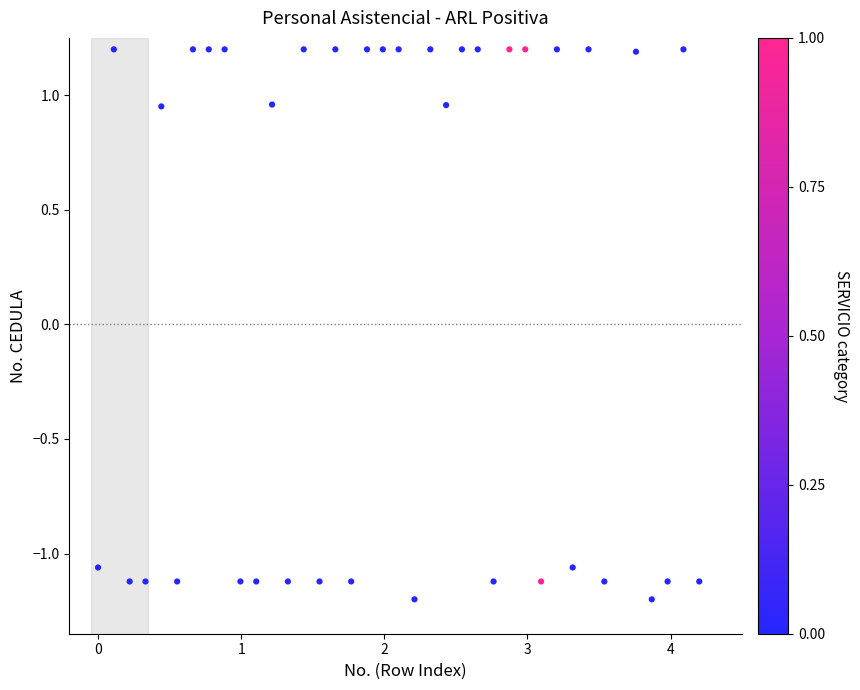

What is the range of Y values (max minus min)?

2.4